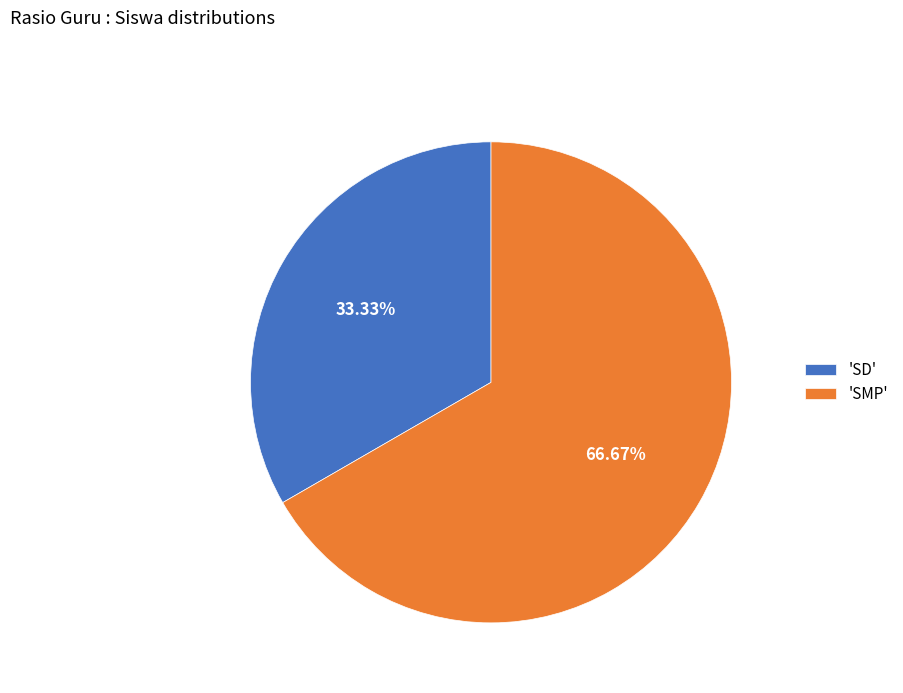

Is 'SD' the majority of the pie?

No